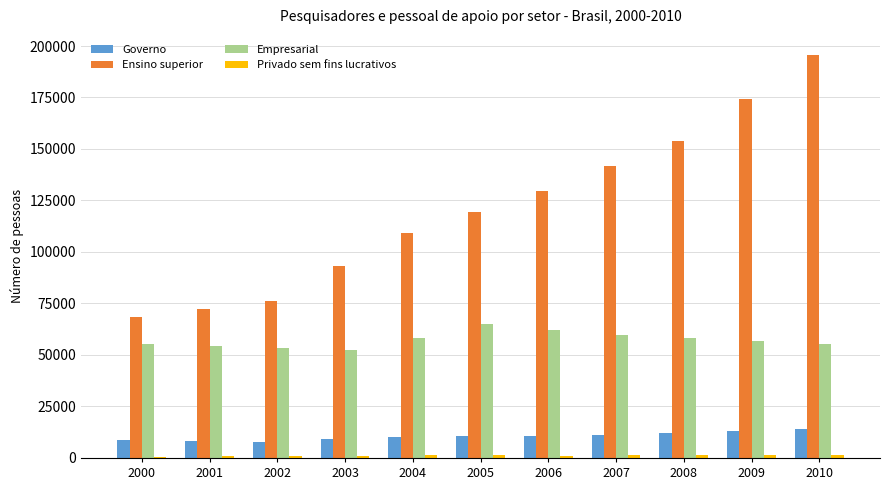

Are the bars horizontal?

No